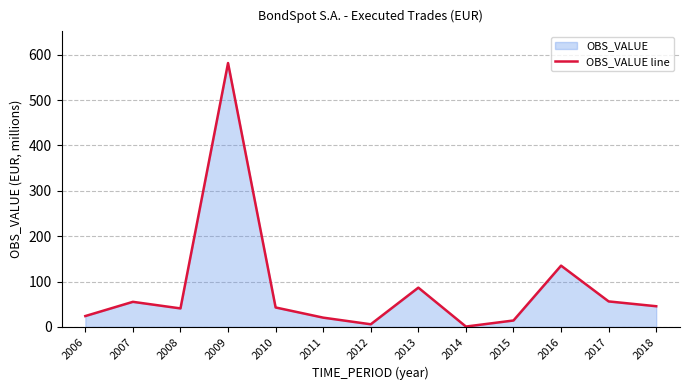

Reading right to left, transcribe all the data shown in this chart.

45.5	56.1	135.0	14.1	0.7	86.5	5.7	20.4	42.8	581.6	40.7	55.2	23.9